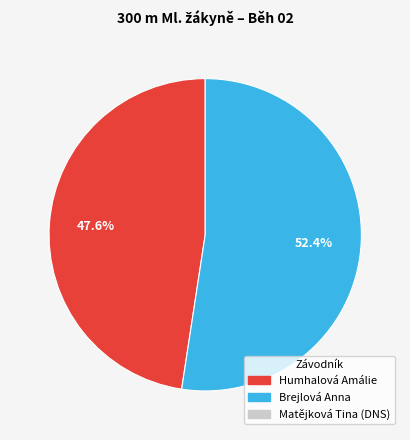

Is there a majority slice in this chart?

Yes